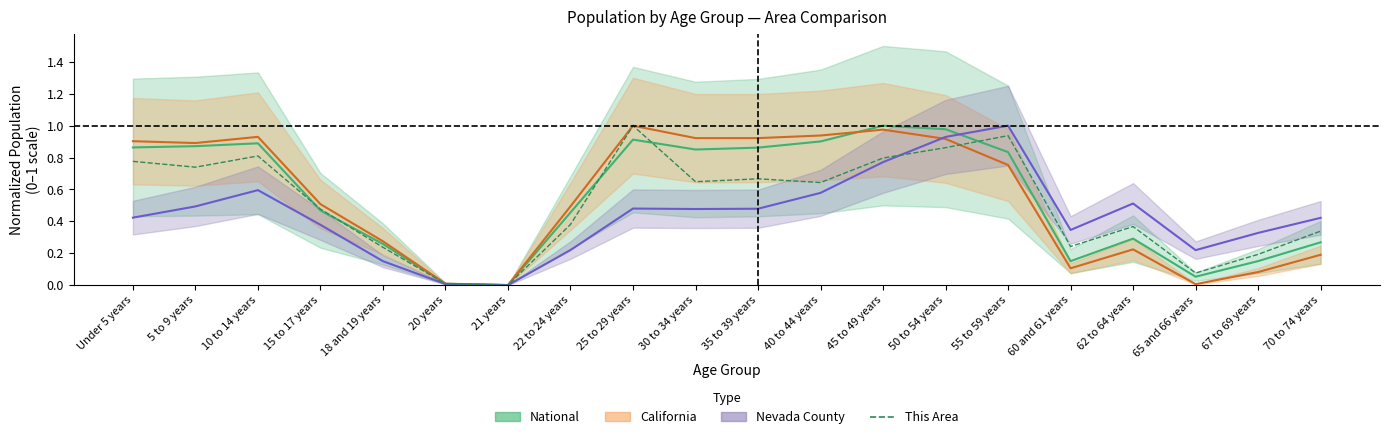

In California, how many points are lower than both neighbors (excluding endpoints)?

5